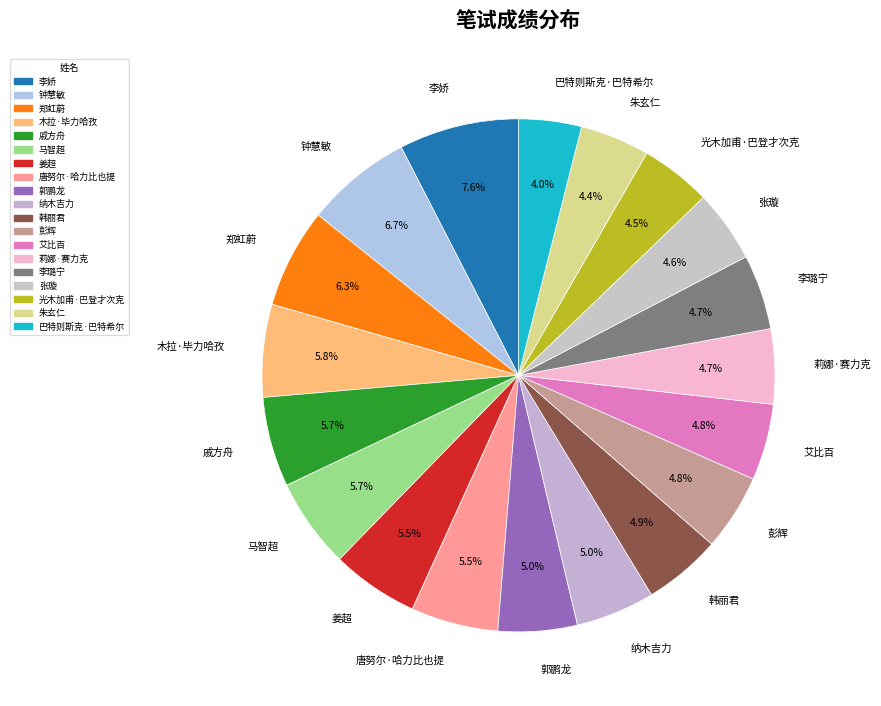

How many segments does this pie chart have?

19